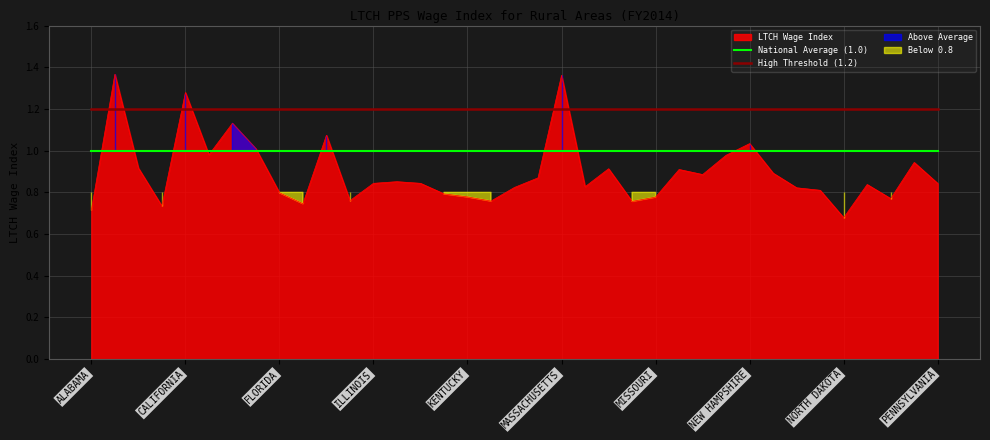

The High Threshold (1.2) series shows 0.6 at FLORIDA. True or false?

False